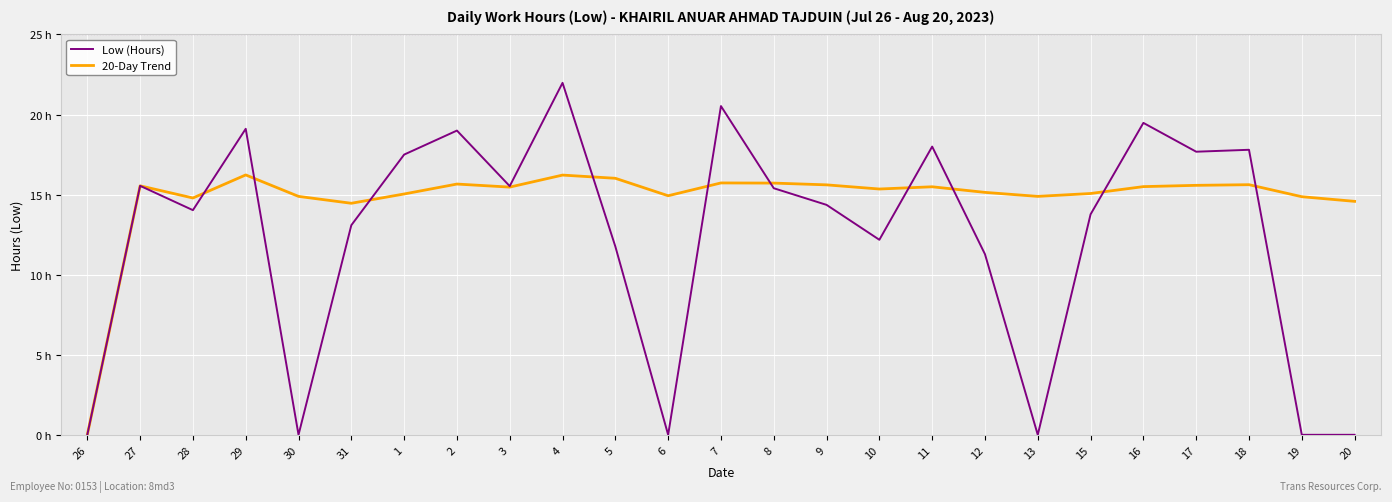

Does the chart have visible grid lines?

Yes